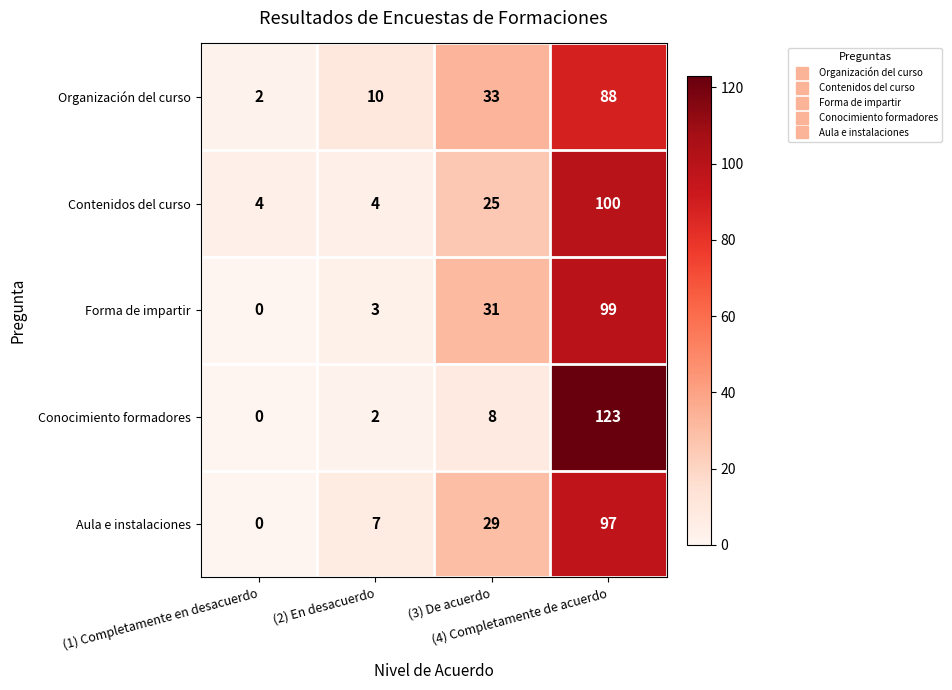

At which category is the sum across all series the highest?

(4) Completamente de acuerdo